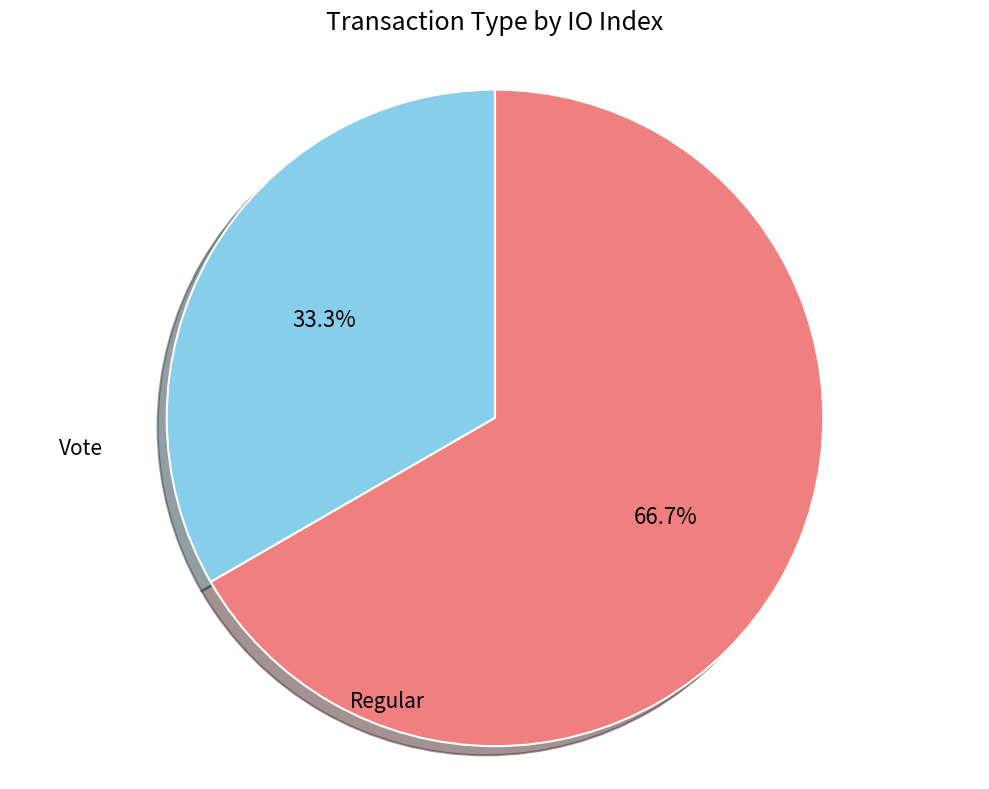

To the nearest percent, what percentage of the pie is Regular?

33%